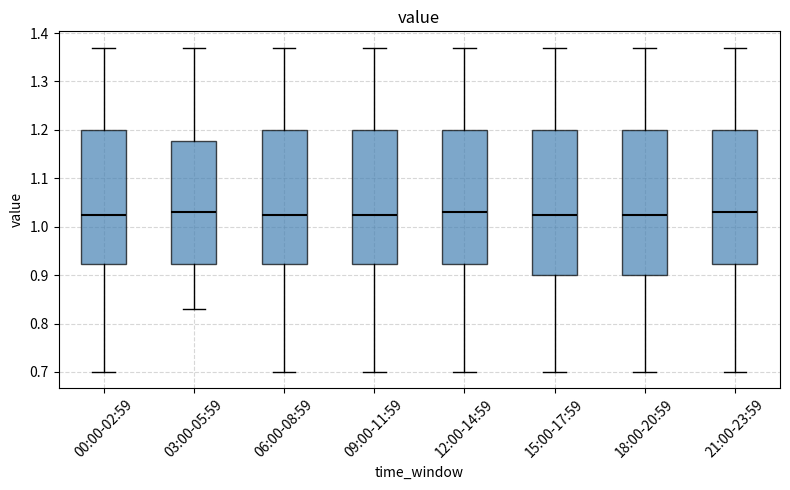

Reading left to right, transcribe this box plot: for each box, give where its median line is, the range the box spans, and where its two whiskers end, as read against the y-axis. The values are not printed on the chart, so give them approximately, as read against the axis.

00:00-02:59: median 1.03, box 0.92 to 1.20, whiskers 0.70 to 1.37
03:00-05:59: median 1.03, box 0.92 to 1.18, whiskers 0.83 to 1.37
06:00-08:59: median 1.03, box 0.92 to 1.20, whiskers 0.70 to 1.37
09:00-11:59: median 1.03, box 0.92 to 1.20, whiskers 0.70 to 1.37
12:00-14:59: median 1.03, box 0.92 to 1.20, whiskers 0.70 to 1.37
15:00-17:59: median 1.03, box 0.90 to 1.20, whiskers 0.70 to 1.37
18:00-20:59: median 1.03, box 0.90 to 1.20, whiskers 0.70 to 1.37
21:00-23:59: median 1.03, box 0.92 to 1.20, whiskers 0.70 to 1.37